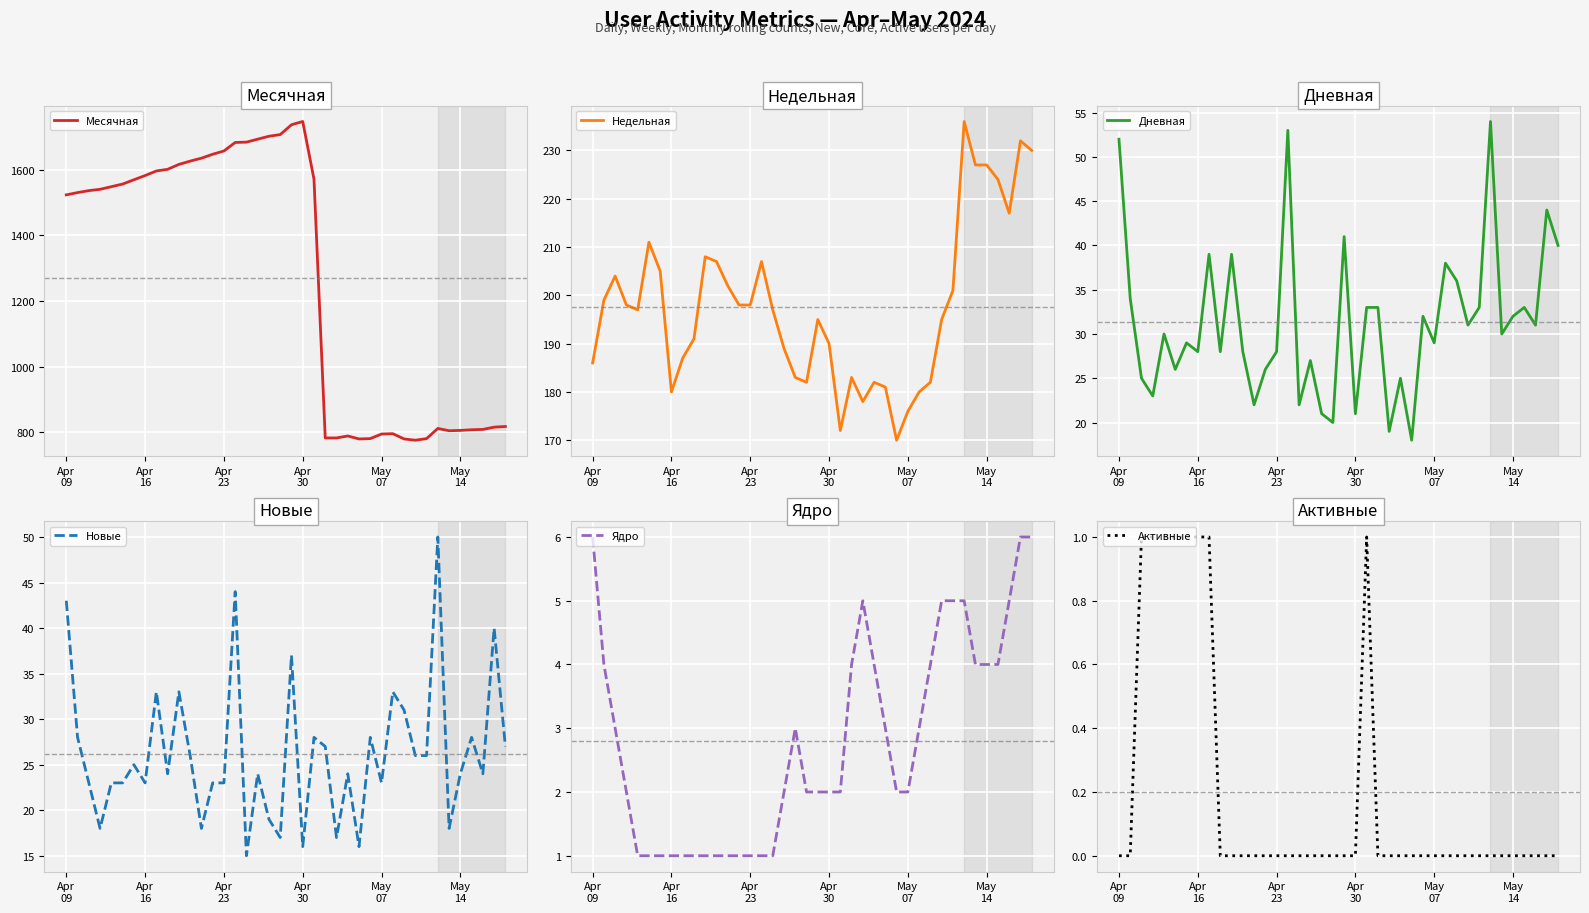

What is the minimum value for Месячная?

775